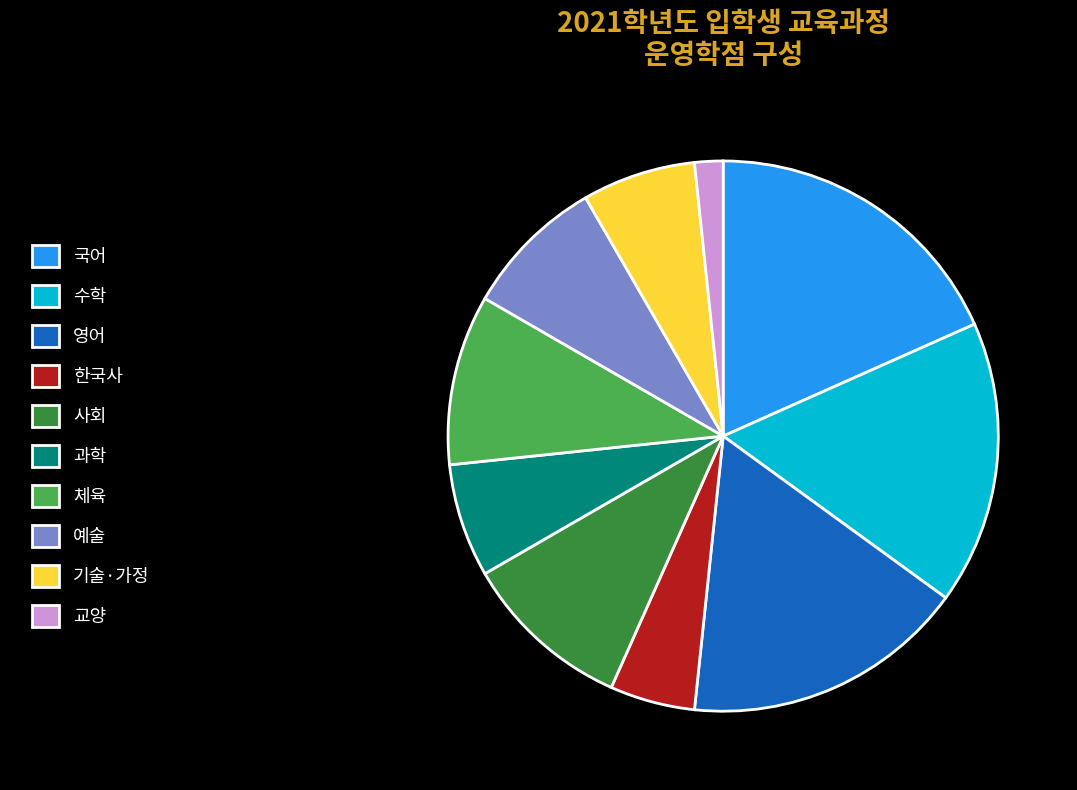

Which category has the smallest portion of the pie?

교양